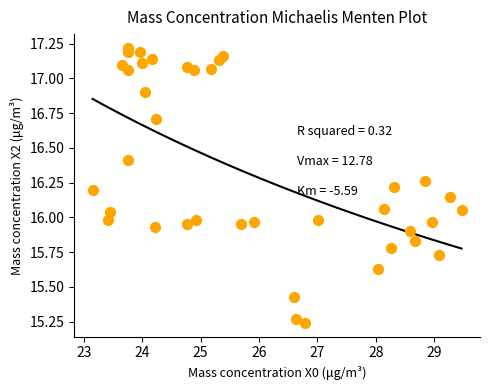

What is the range of Y values (max minus min)?

2.0